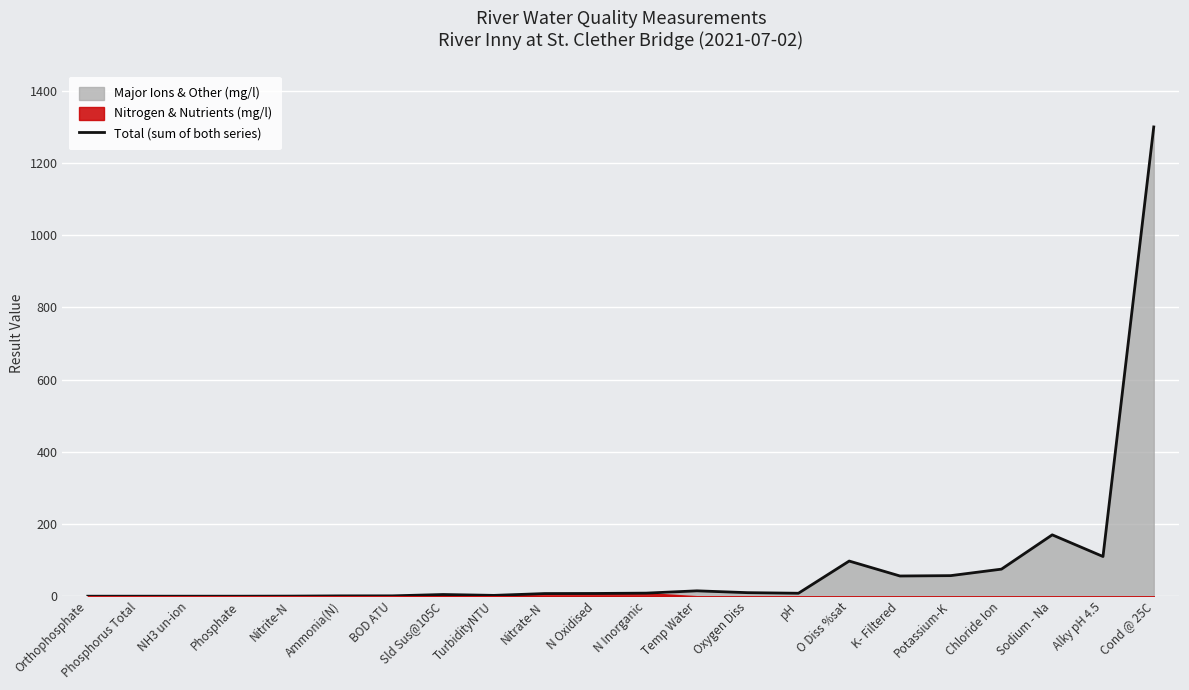

How many points are higher than both their immediate neighbors (excluding endpoints)?

5